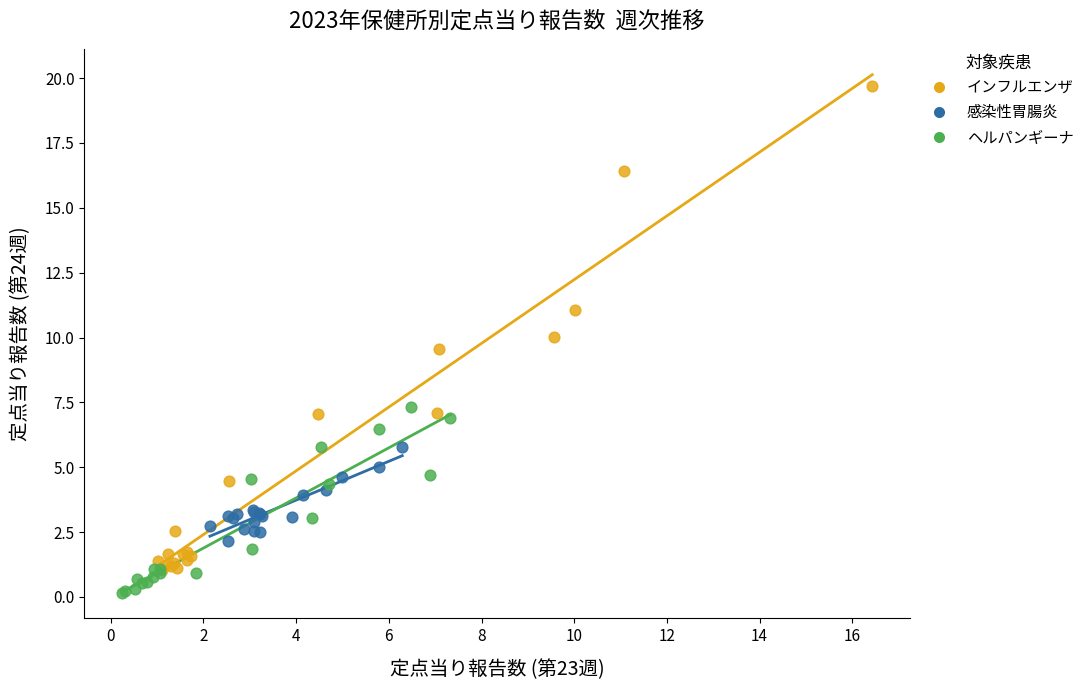

Which series has the largest Y range (max minus min)?

インフルエンザ